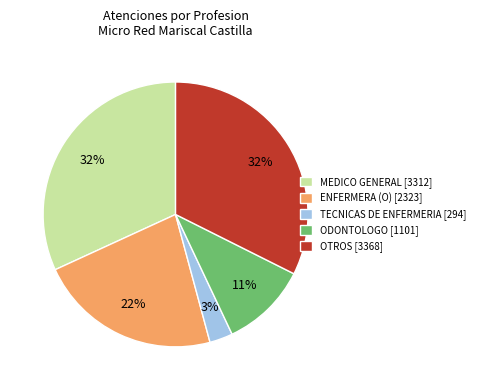

How many slices are in this pie chart?

5